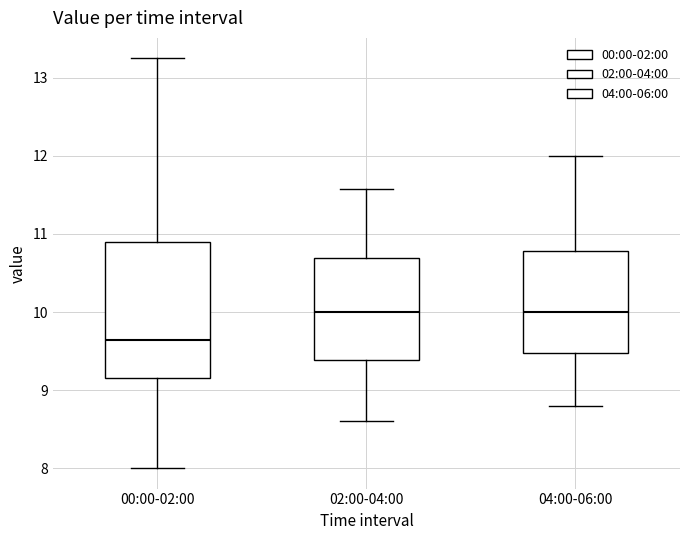

Comparing the boxes themselves (not the whiskers), which one is the tallest?

00:00-02:00